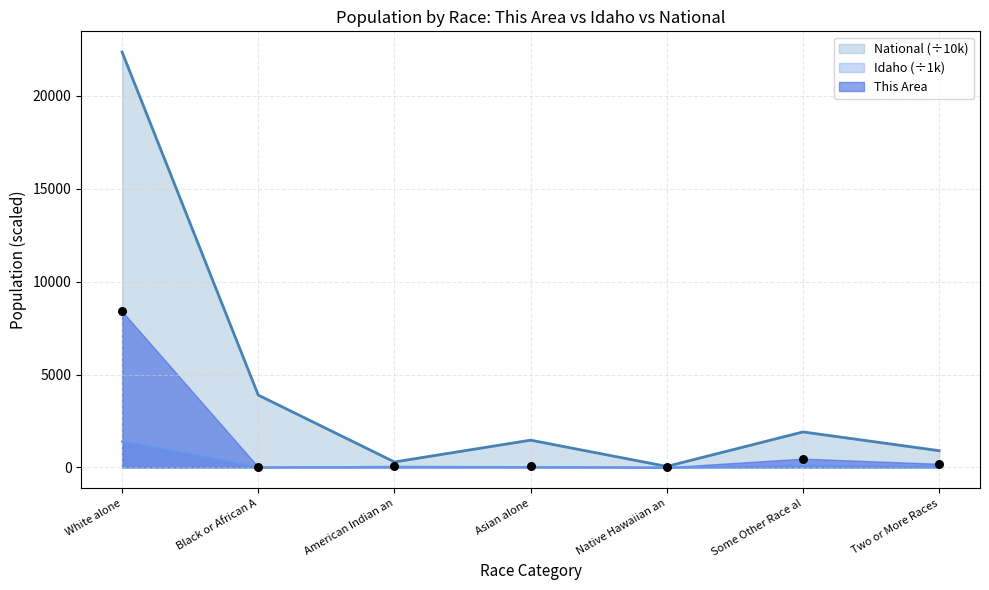

At which category is the sum across all series the highest?

White alone